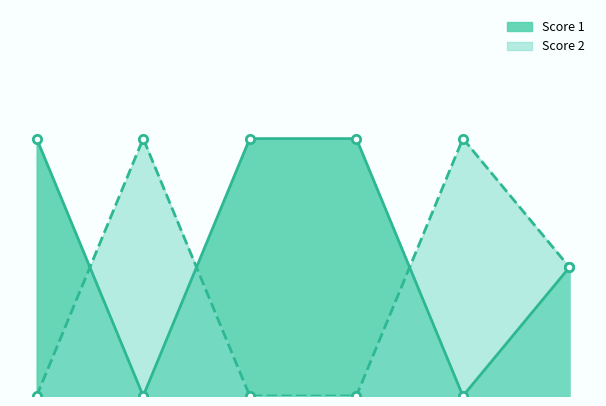

Which series has the widest spread of values?

Score 1